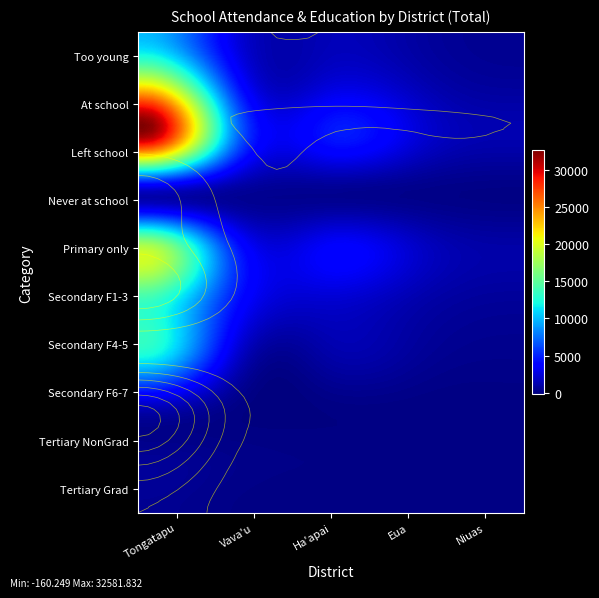

At which label is At school closest to 11438?

Vava'u